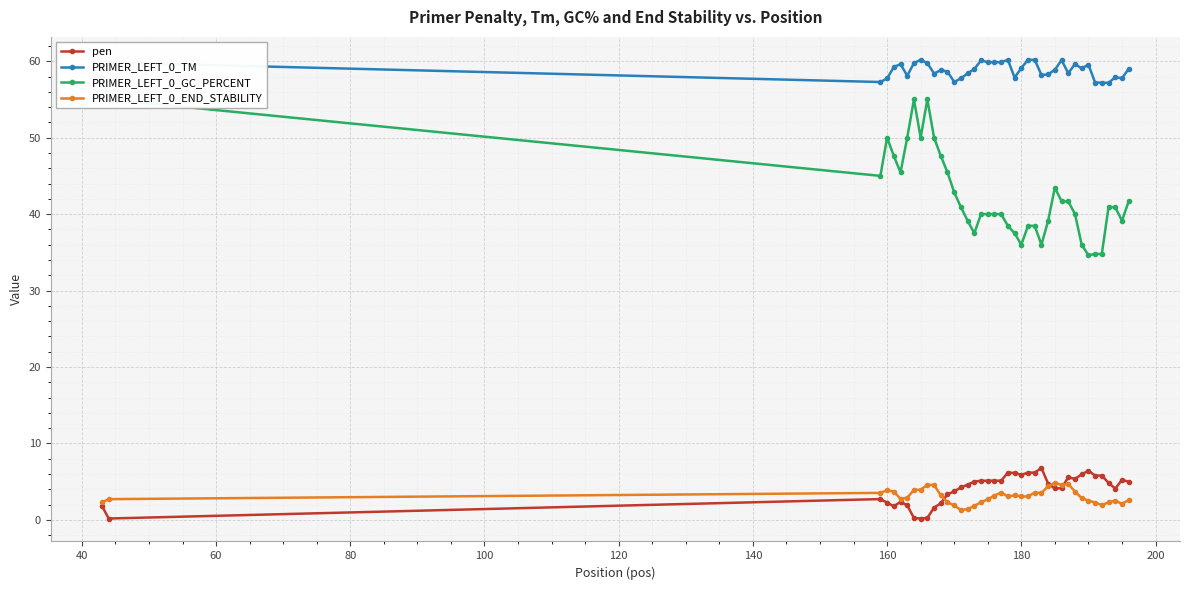

How many lines are shown in the chart?

4